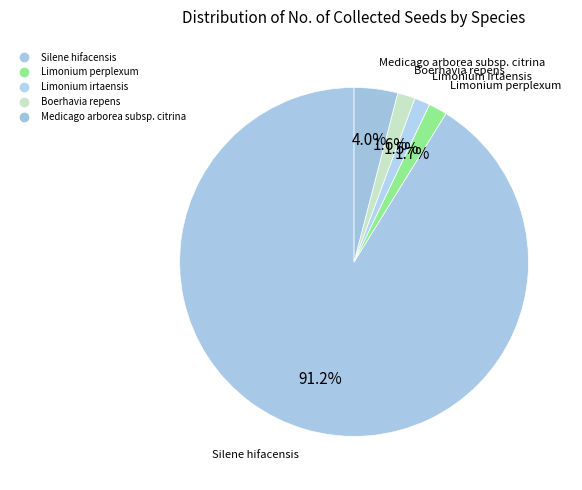

What is the largest slice in the pie chart?

Silene hifacensis